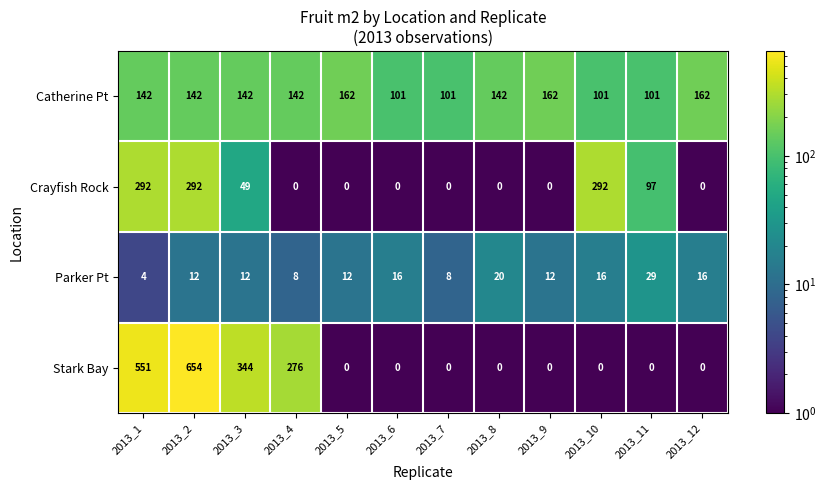

The value of Stark Bay at 2013_8 is 0. True or false?

True